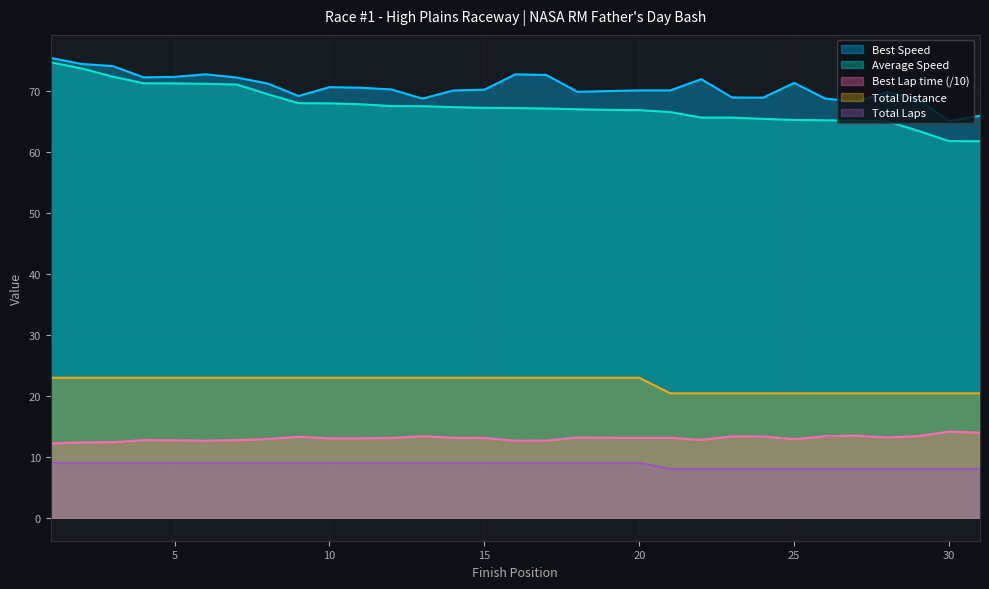

Which series has the widest spread of values?

Average Speed